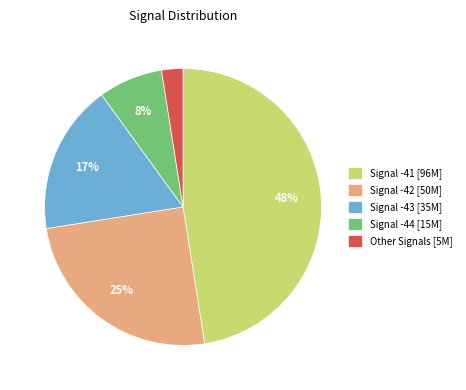

True or false: Signal -41 [96M] accounts for 37% of the total.

False